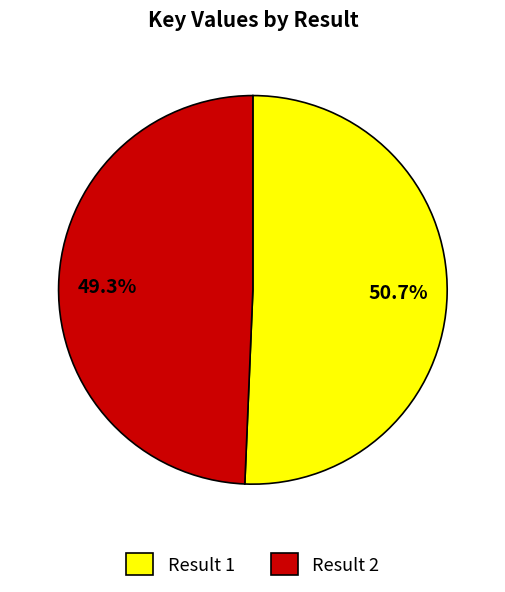

What portion of the pie excludes Result 2?

50.7%